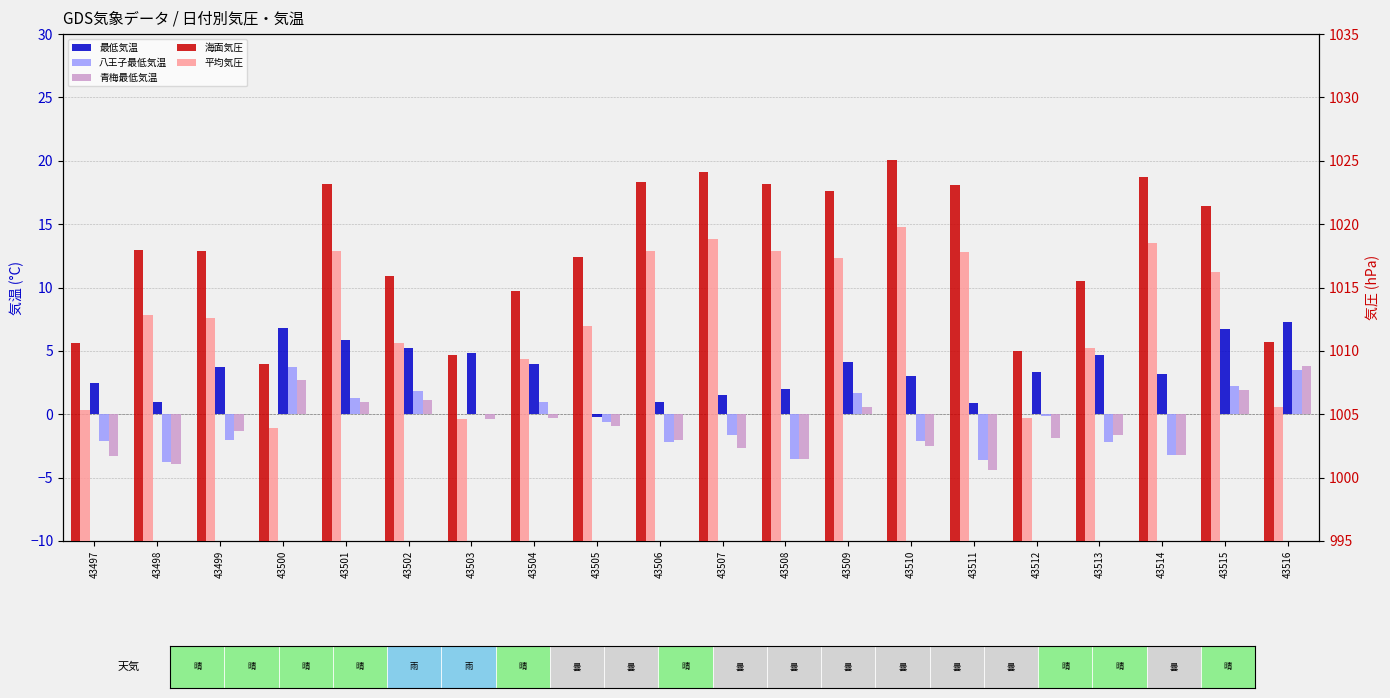

What is the difference between the maximum and minimum values in the 青梅最低気温 series?

8.2